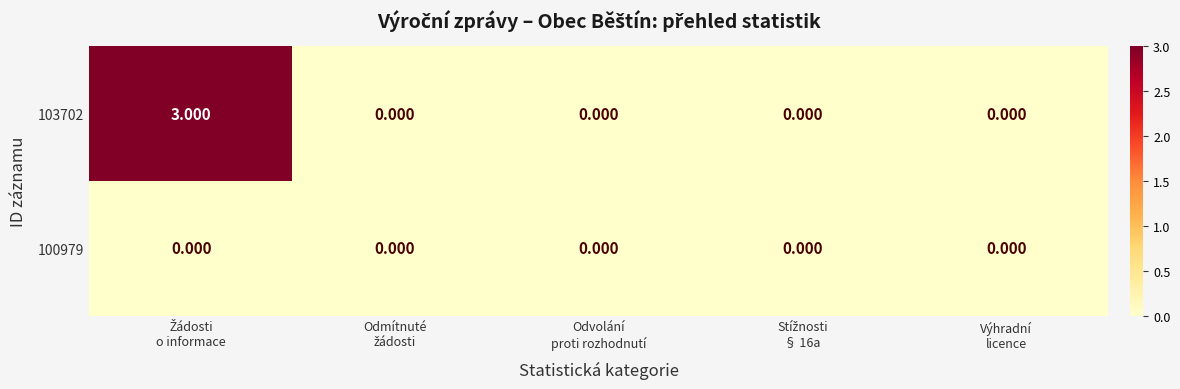

How many values in 103702 are above zero?

1